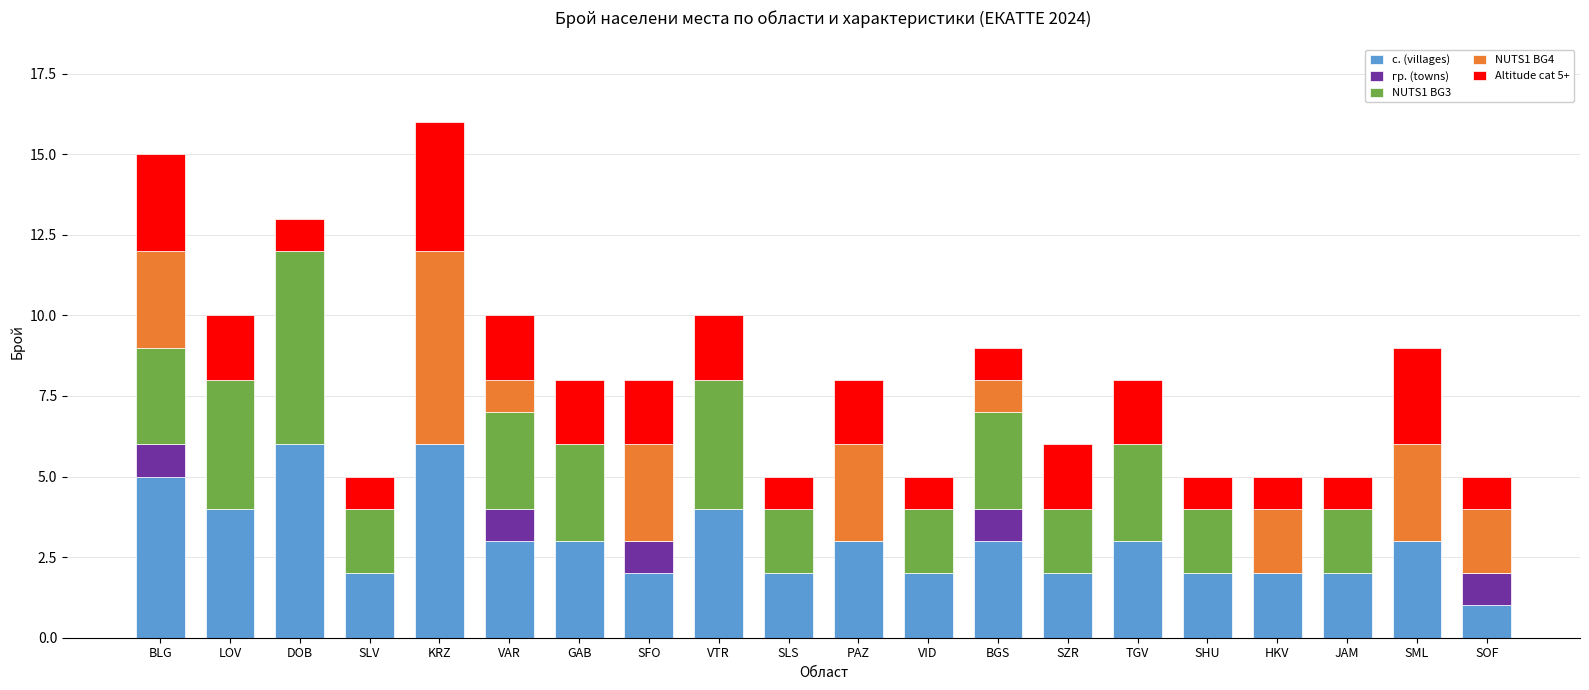

What is the total value across all series at LOV?

10